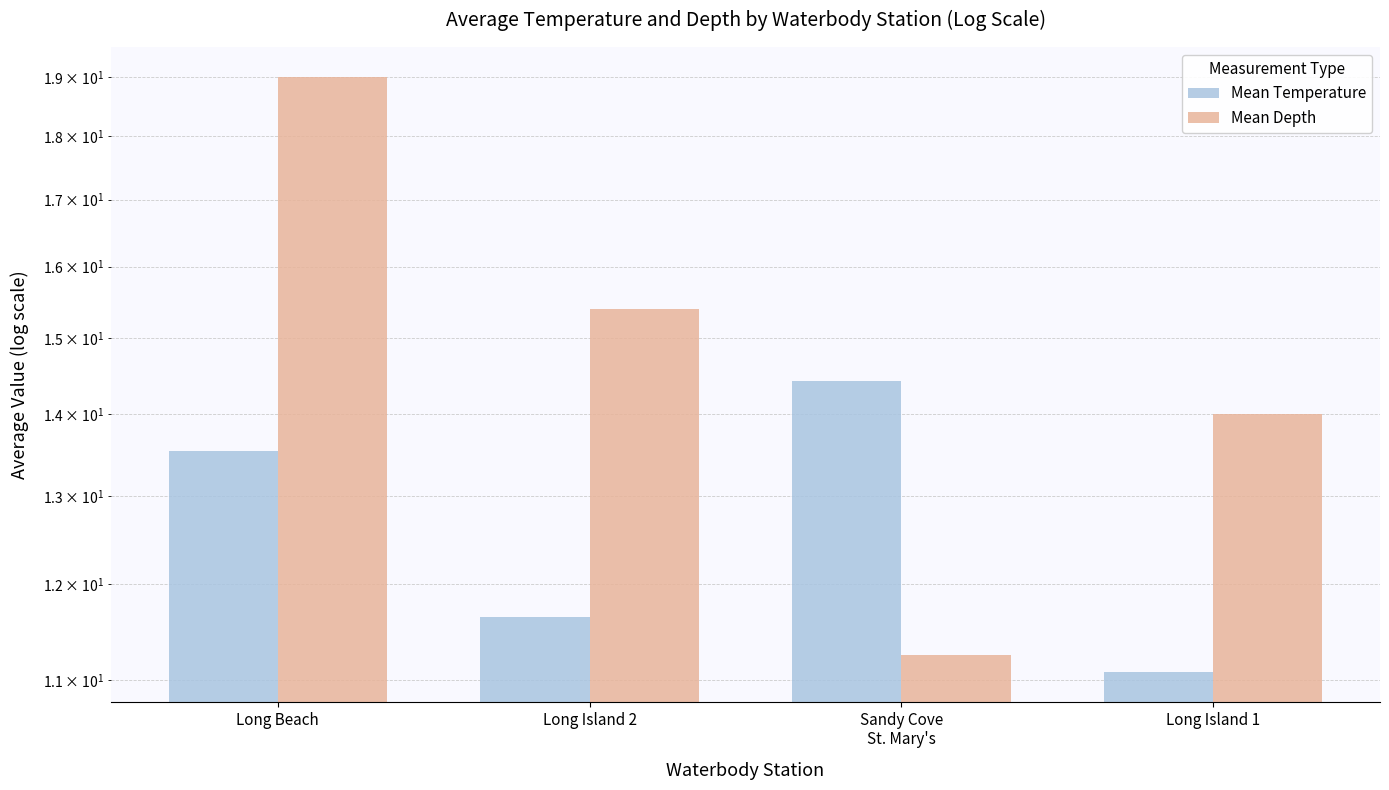

What are all the series names shown in the legend?

Mean Temperature, Mean Depth